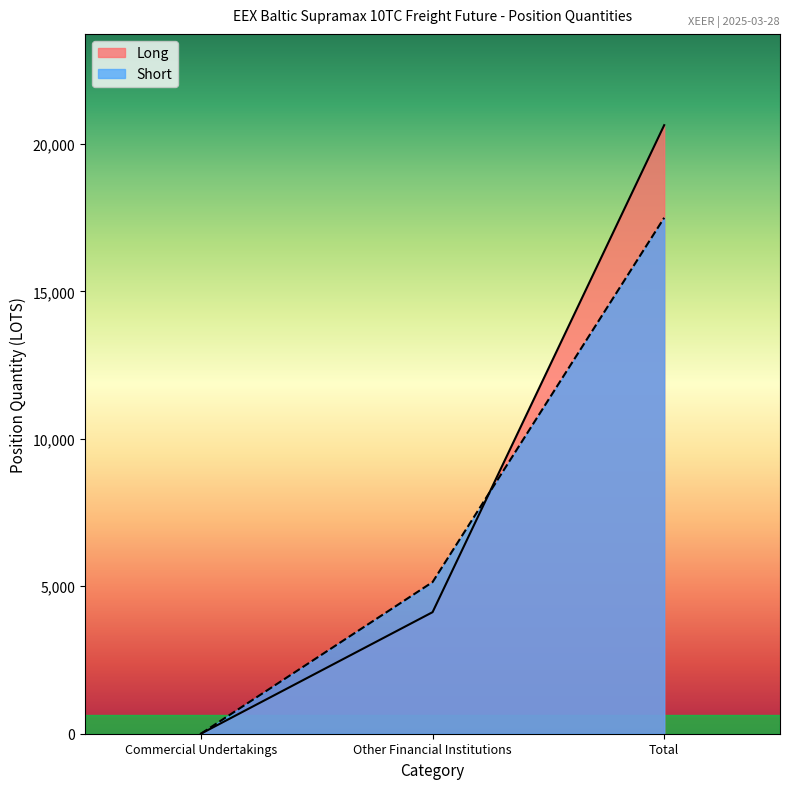

True or false: Short has a value of 8096.3 at Other Financial Institutions.

False